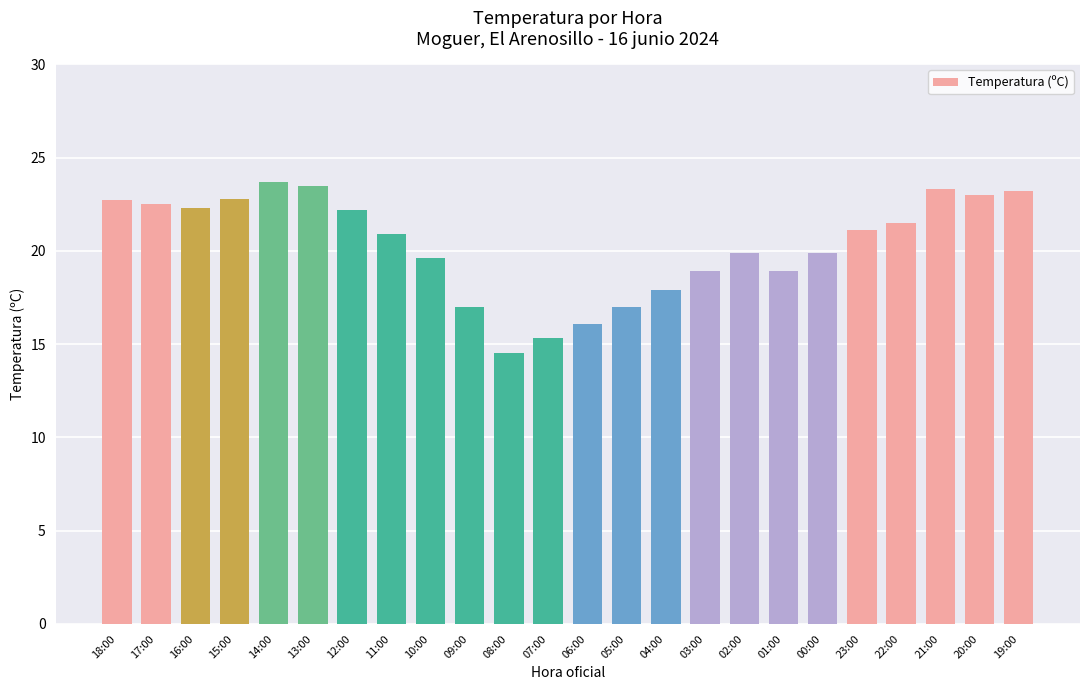

What is the label of the 7th bar from the left?

12:00